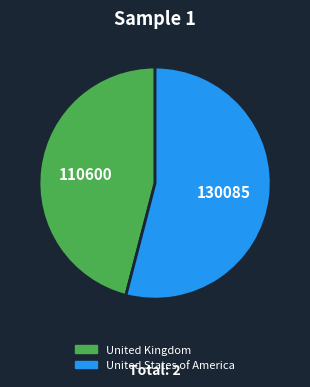

Which category has the biggest portion of the pie?

United States of America